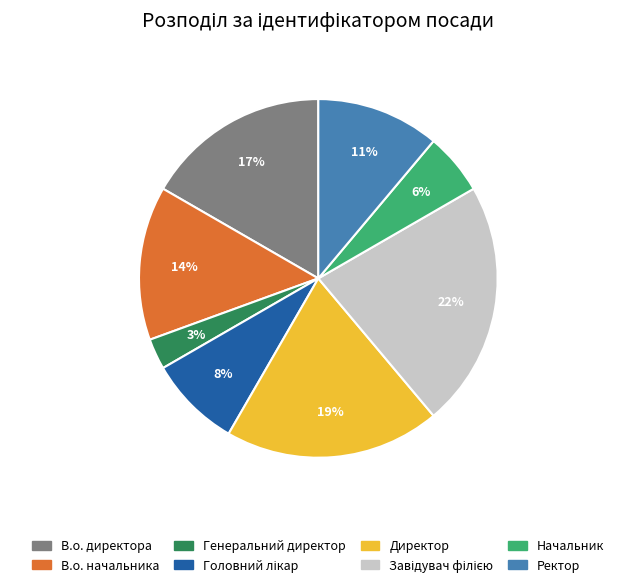

To the nearest percent, what is the average slice percentage?

12%